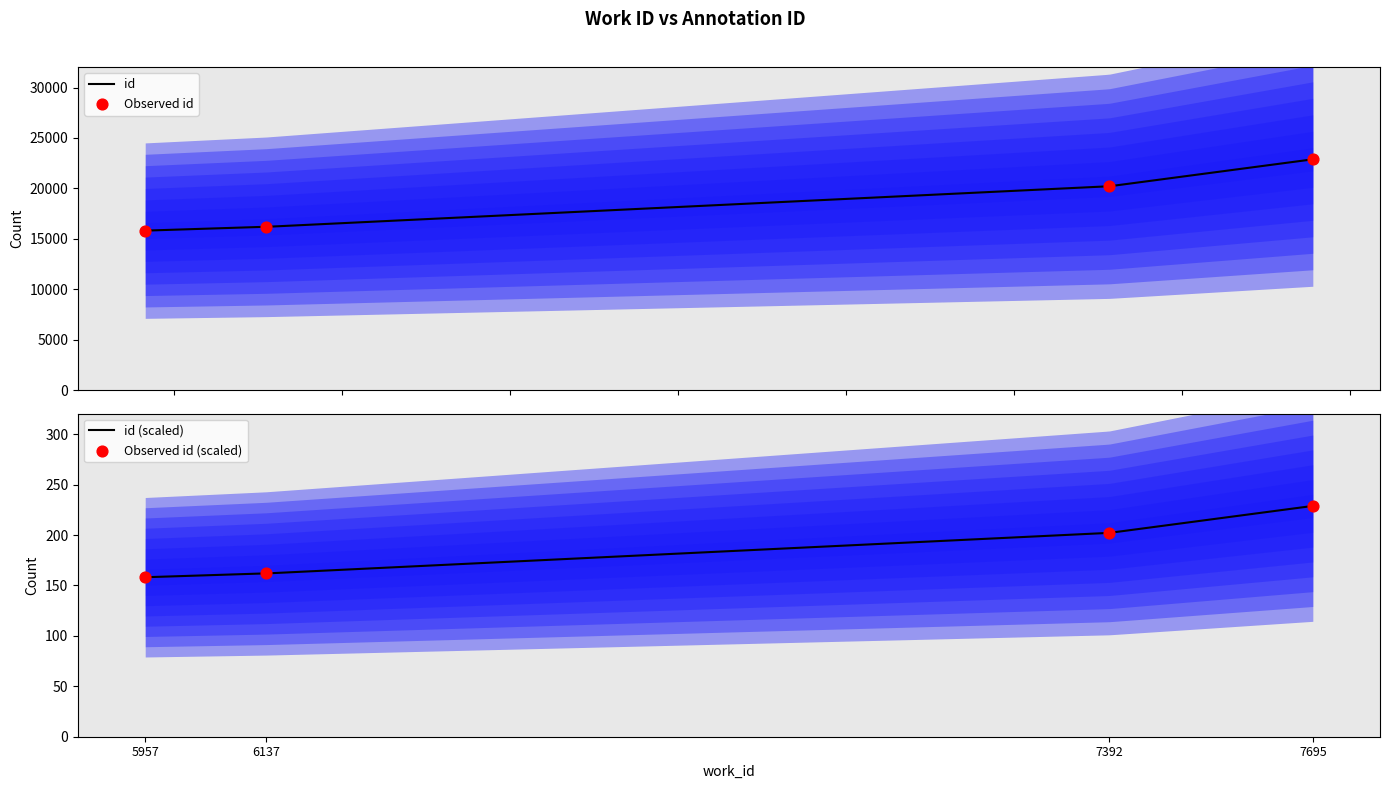

What is the change in value from 5957 to 7695?

+7071